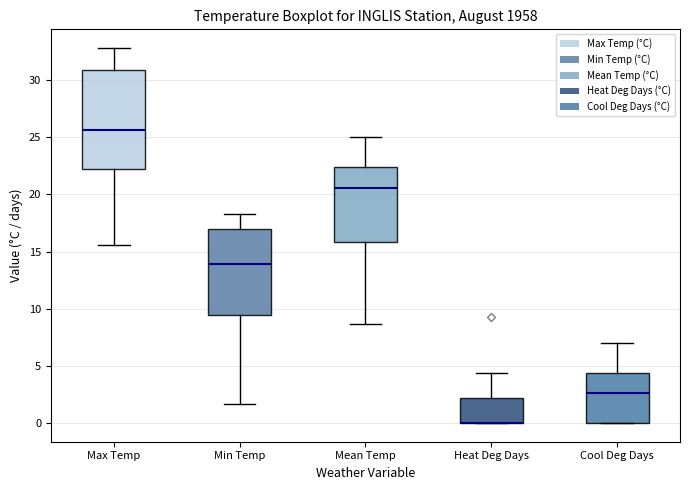

Reading left to right, read every box against the y-axis: the position of its median line, the range the box covers, and the ends of its whiskers. The values are not printed on the chart, so give them approximately, as read against the axis.

Max Temp: median 25.5, box 22.0 to 31.0, whiskers 15.5 to 33.0
Min Temp: median 14.0, box 9.5 to 17.0, whiskers 1.5 to 18.5
Mean Temp: median 20.5, box 16.0 to 22.5, whiskers 8.5 to 25.0
Heat Deg Days: median 0.0 (drawn on the box's lower edge), box 0.0 to 2.0, whiskers 0.0 to 4.5
Cool Deg Days: median 2.5, box 0.0 to 4.5, whiskers 0.0 to 7.0